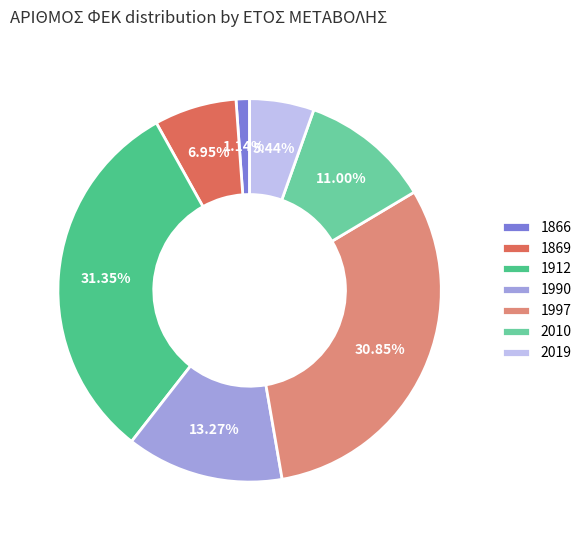

Is it true that 1866 is 1% of the pie?

True